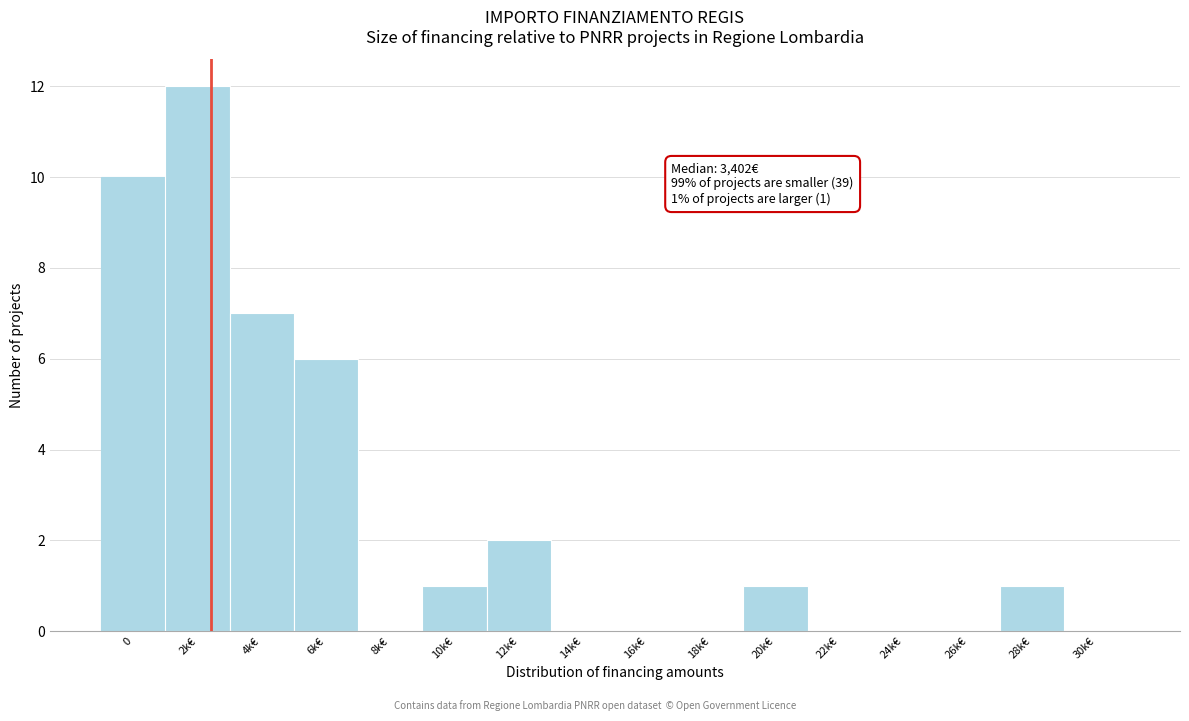

Reading left to right, what are all the values shown in this chart?

0=10	2k€=12	4k€=7	6k€=6	8k€=0	10k€=1	12k€=2	14k€=0	16k€=0	18k€=0	20k€=1	22k€=0	24k€=0	26k€=0	28k€=1	30k€=0